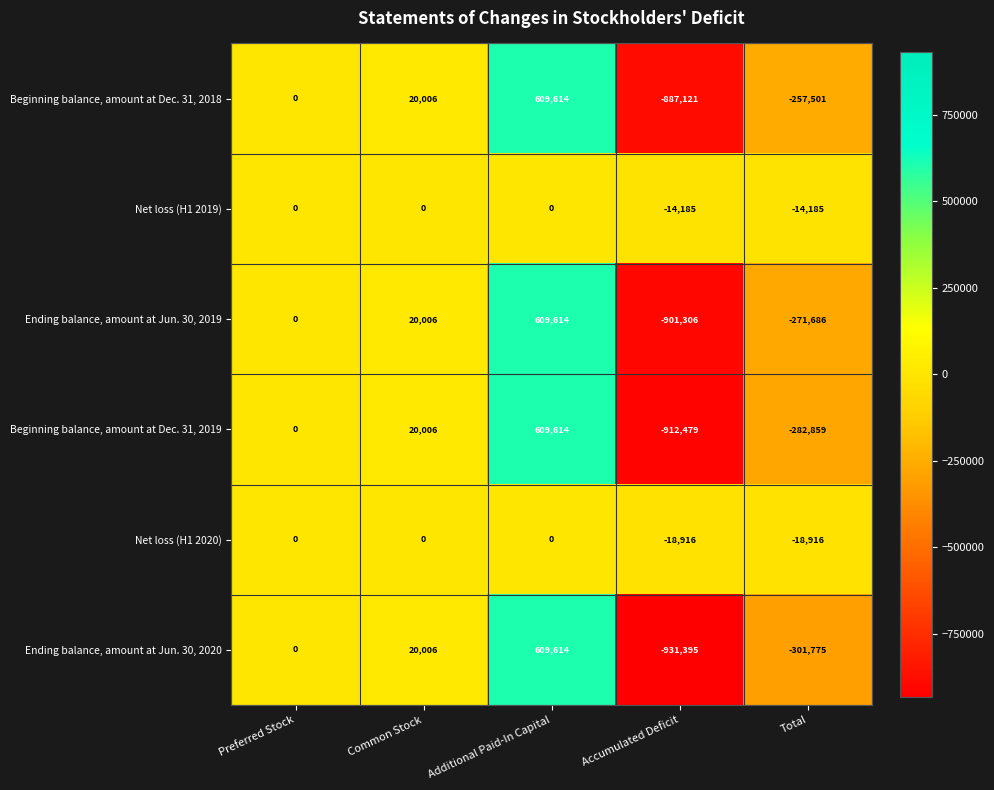

What is the difference between the highest and lowest values at Common Stock?

20006